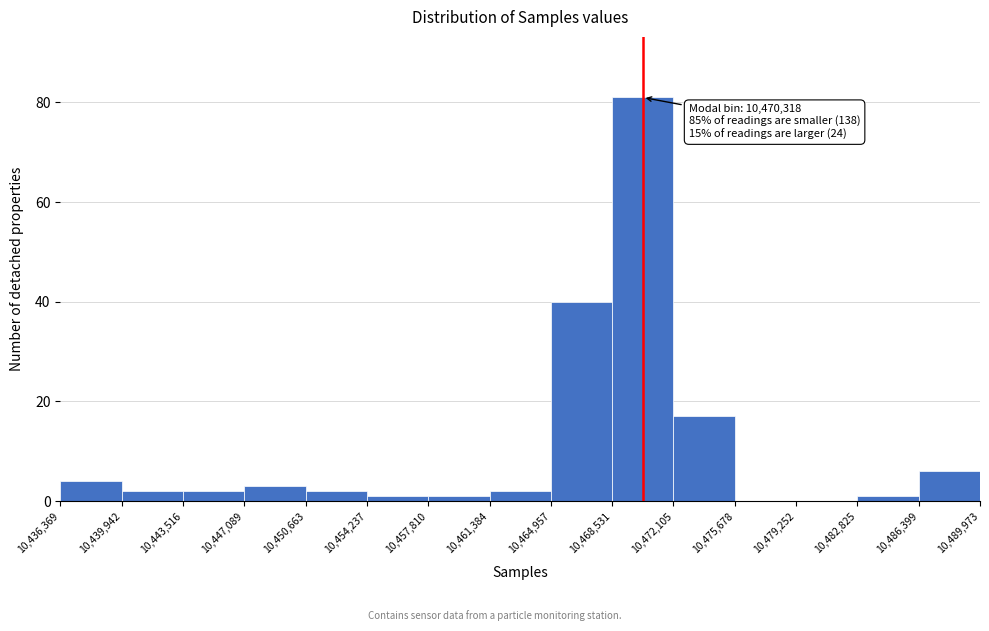

Over which range of the x-axis is the bar tallest?

10,468,531 to 10,472,105